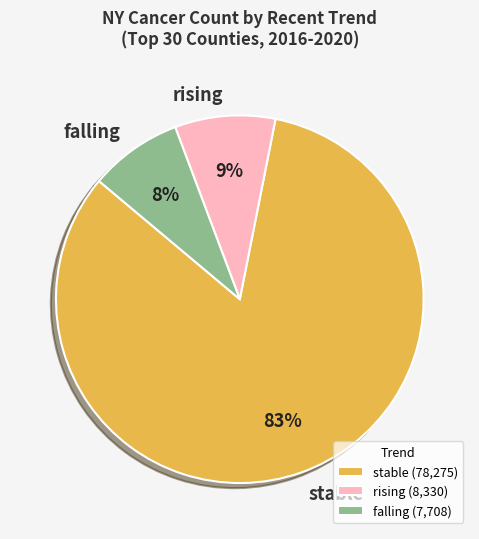

To the nearest percent, what is the difference between the largest and smallest slice percentages?

75%